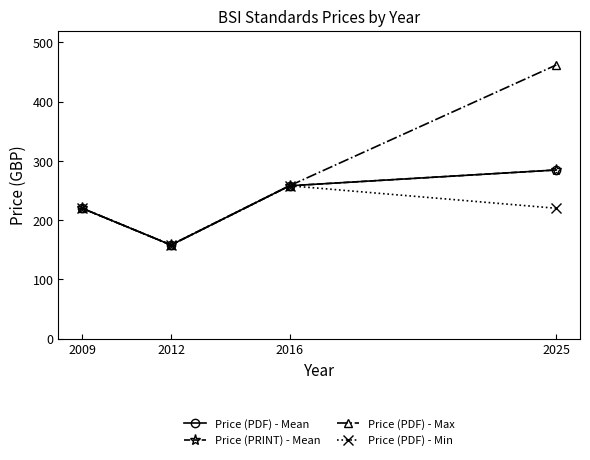

List the series in order of their peak value, lowest first.

Price (PDF) - Min, Price (PDF) - Mean, Price (PRINT) - Mean, Price (PDF) - Max